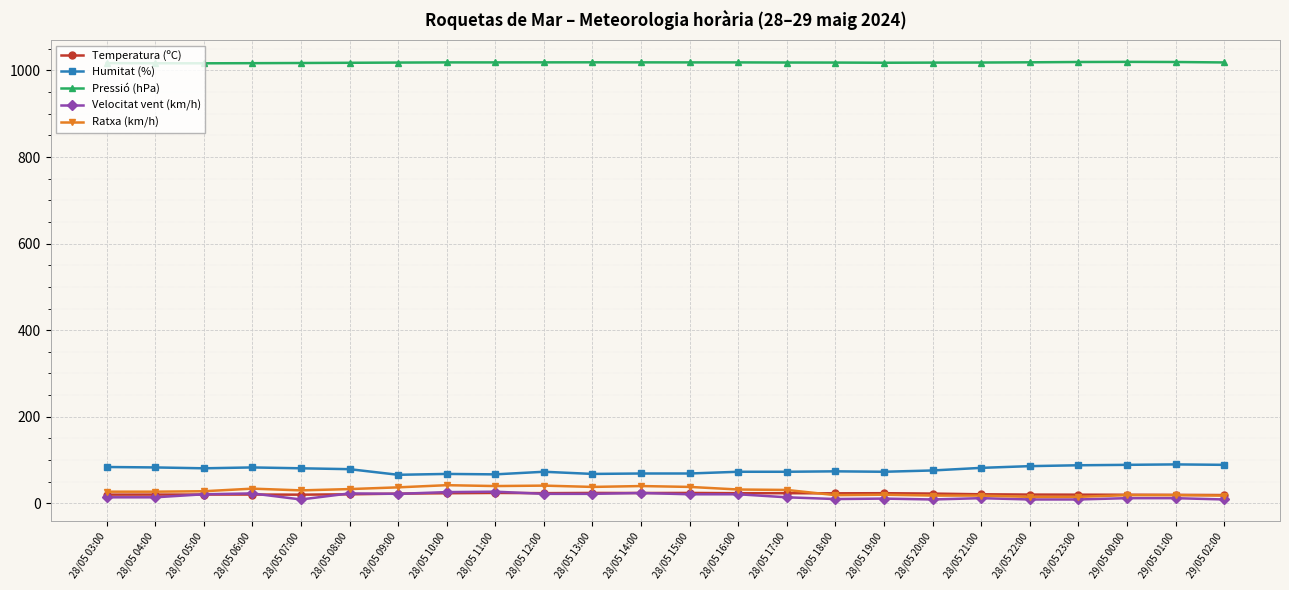

What is the difference between the highest and lowest values at 28/05 16:00?

997.6